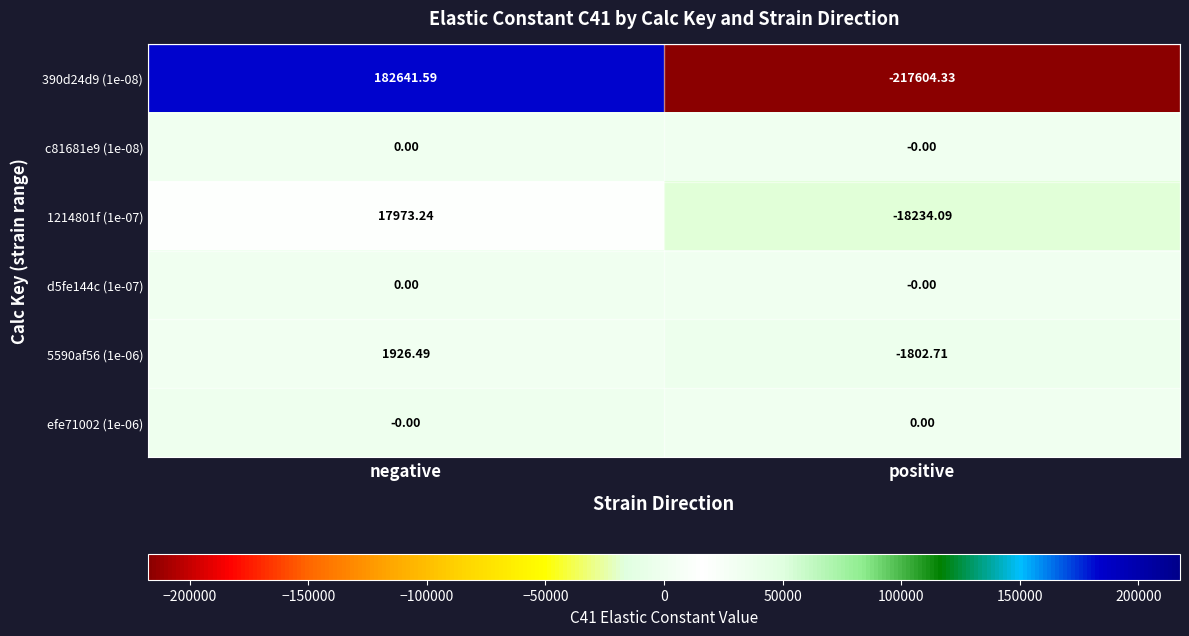

What is the spread (max minus min) of values at negative?

182641.6